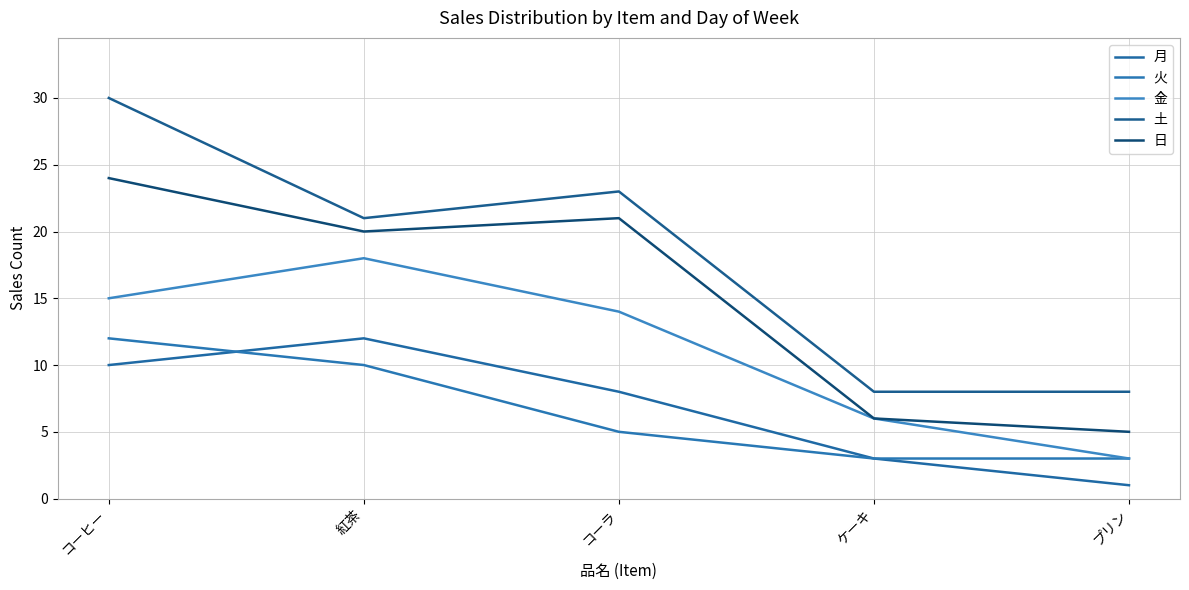

Reading right to left, extract all data points from this chart.

月: プリン=1	ケーキ=3	コーラ=8	紅茶=12	コーヒー=10
火: プリン=3	ケーキ=3	コーラ=5	紅茶=10	コーヒー=12
金: プリン=3	ケーキ=6	コーラ=14	紅茶=18	コーヒー=15
土: プリン=8	ケーキ=8	コーラ=23	紅茶=21	コーヒー=30
日: プリン=5	ケーキ=6	コーラ=21	紅茶=20	コーヒー=24